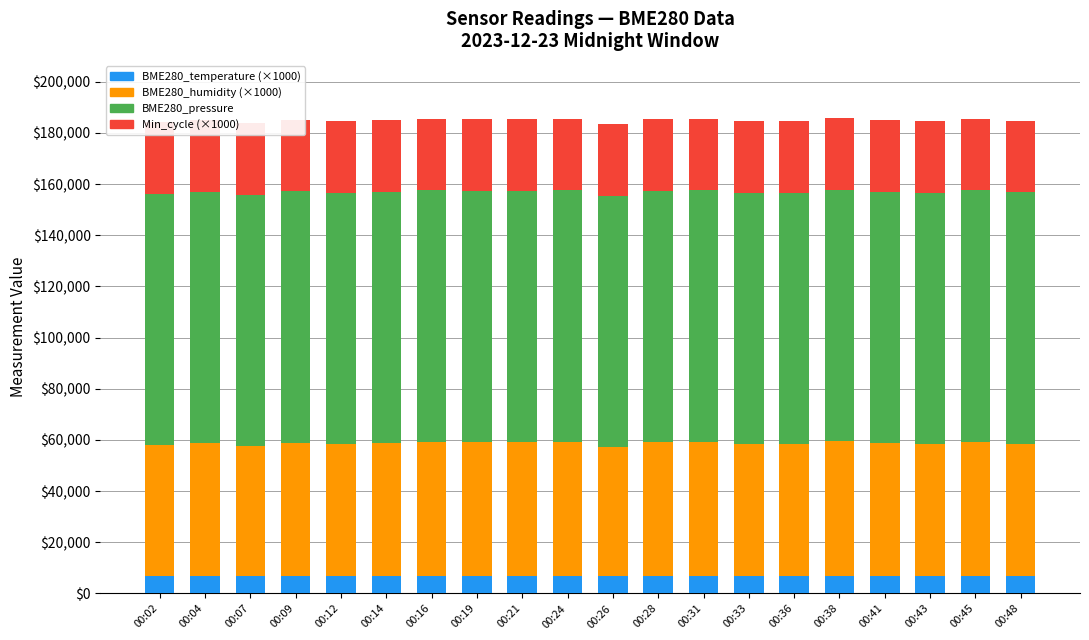

Which series has the largest total across all categories?

BME280_pressure